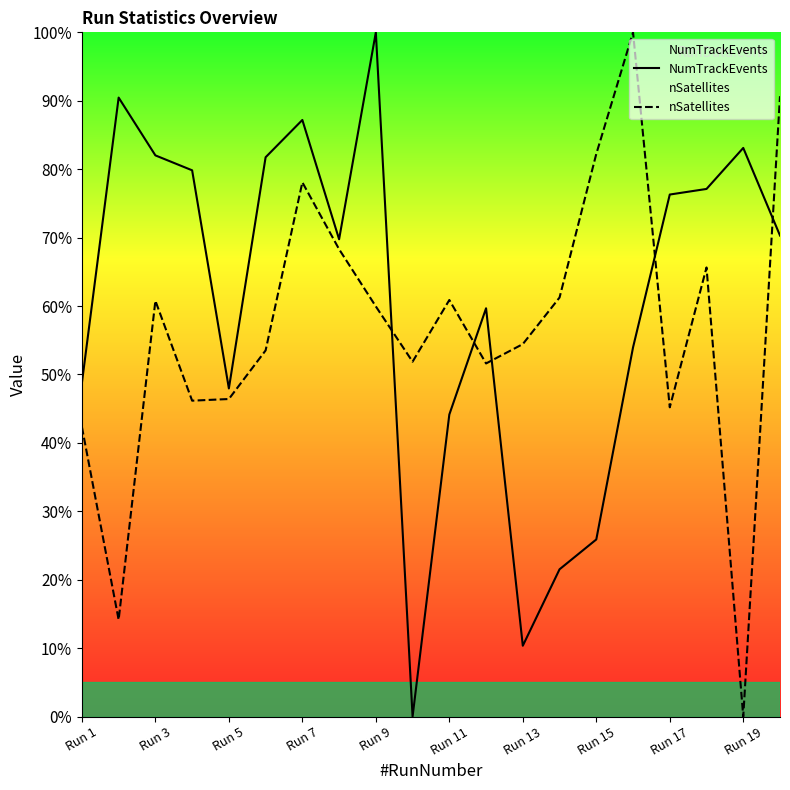

At Run 3, list the series in order from largest to smallest.

NumTrackEvents, nSatellites